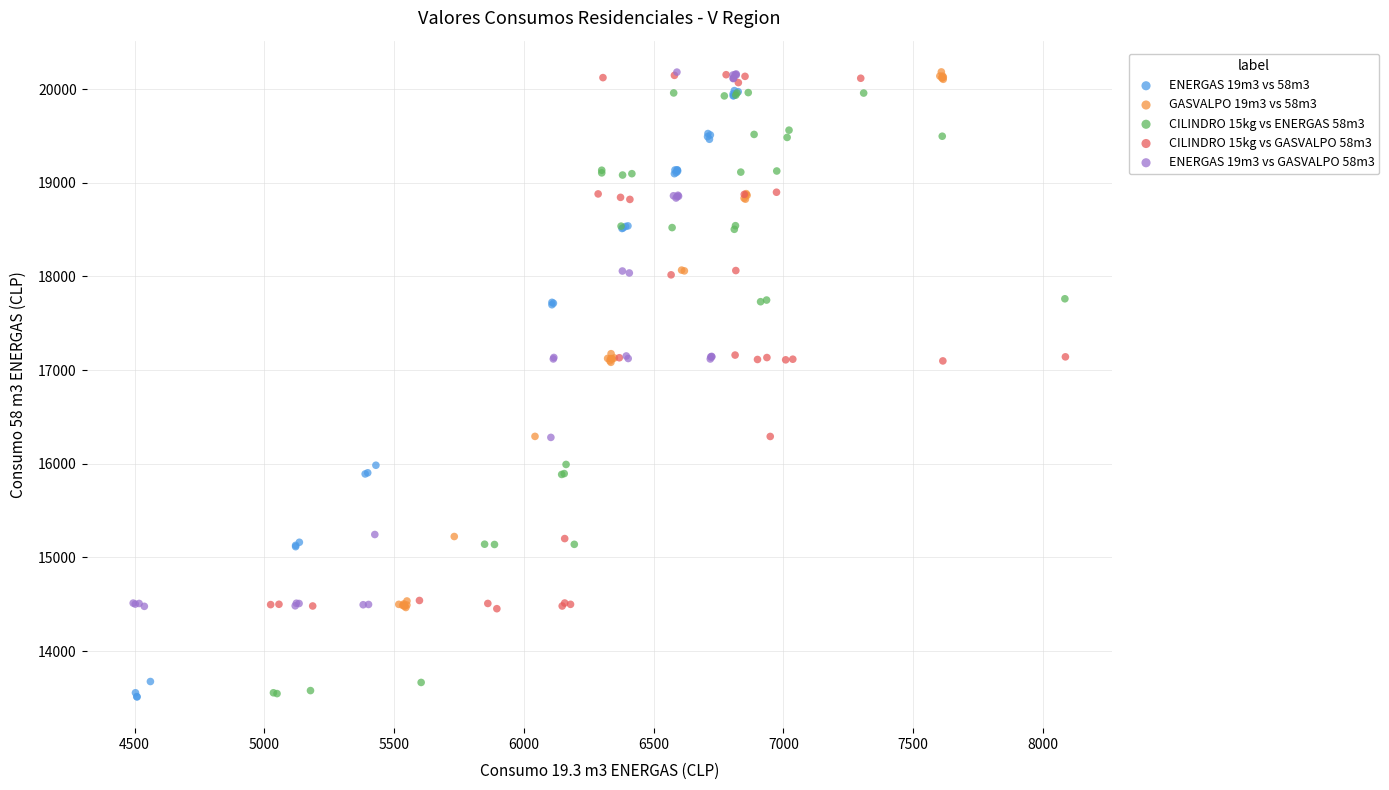

Which series has the largest Y range (max minus min)?

ENERGAS 19m3 vs 58m3